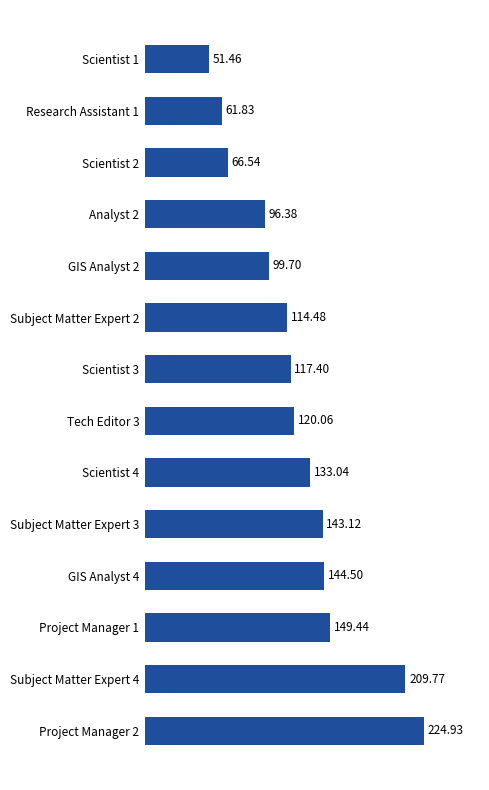

Where is the data nearest to the value 138?

Scientist 4